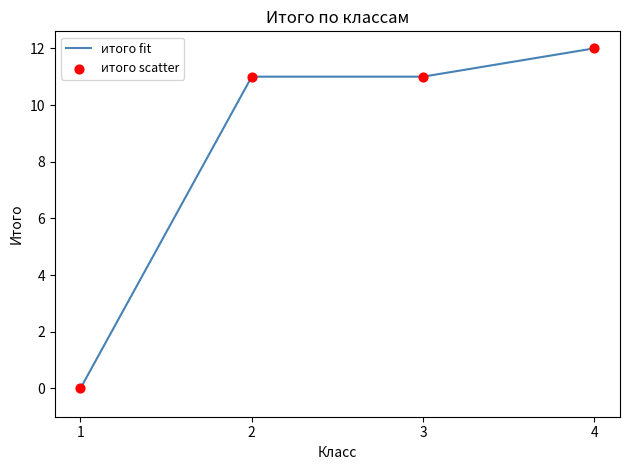

The value at 1 is -6. True or false?

False